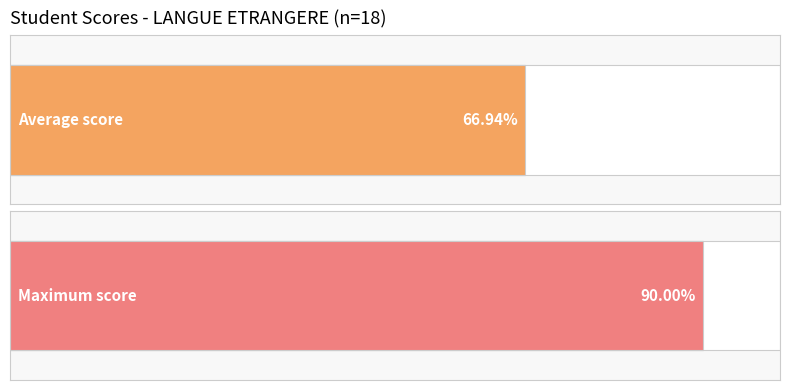

Does the chart contain any negative values?

No